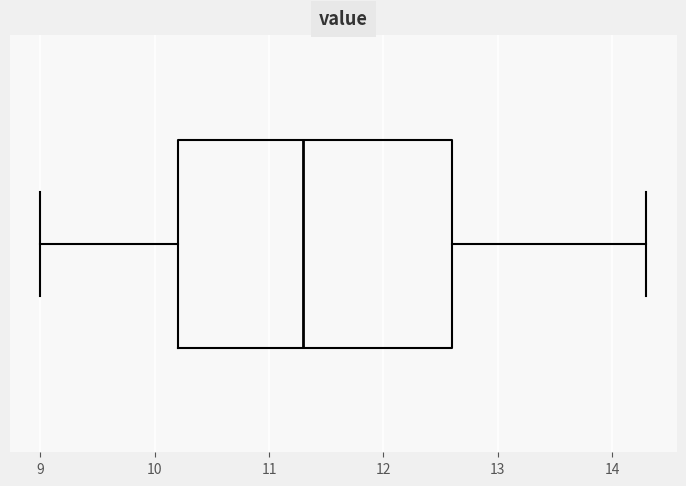

Read this box plot against the x-axis: the position of the median line, the range covered by the box, and the ends of both whiskers. The values are not printed on the chart, so give them approximately, as read against the axis.

median 11.3, box 10.2 to 12.6, whiskers 9.0 to 14.3